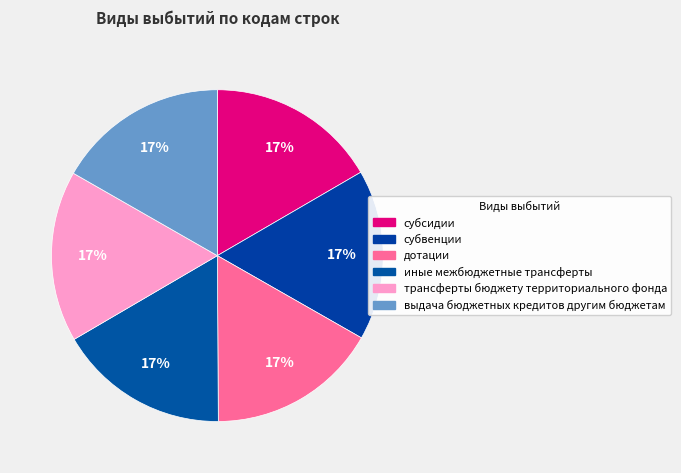

Count the number of slices in the pie.

6